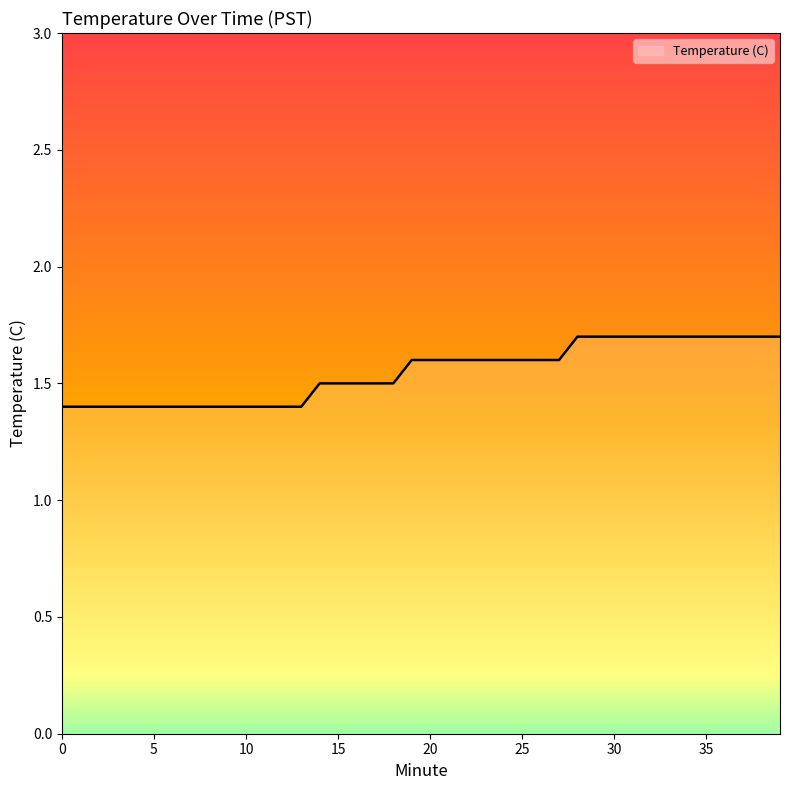

How many lines are shown in the chart?

1